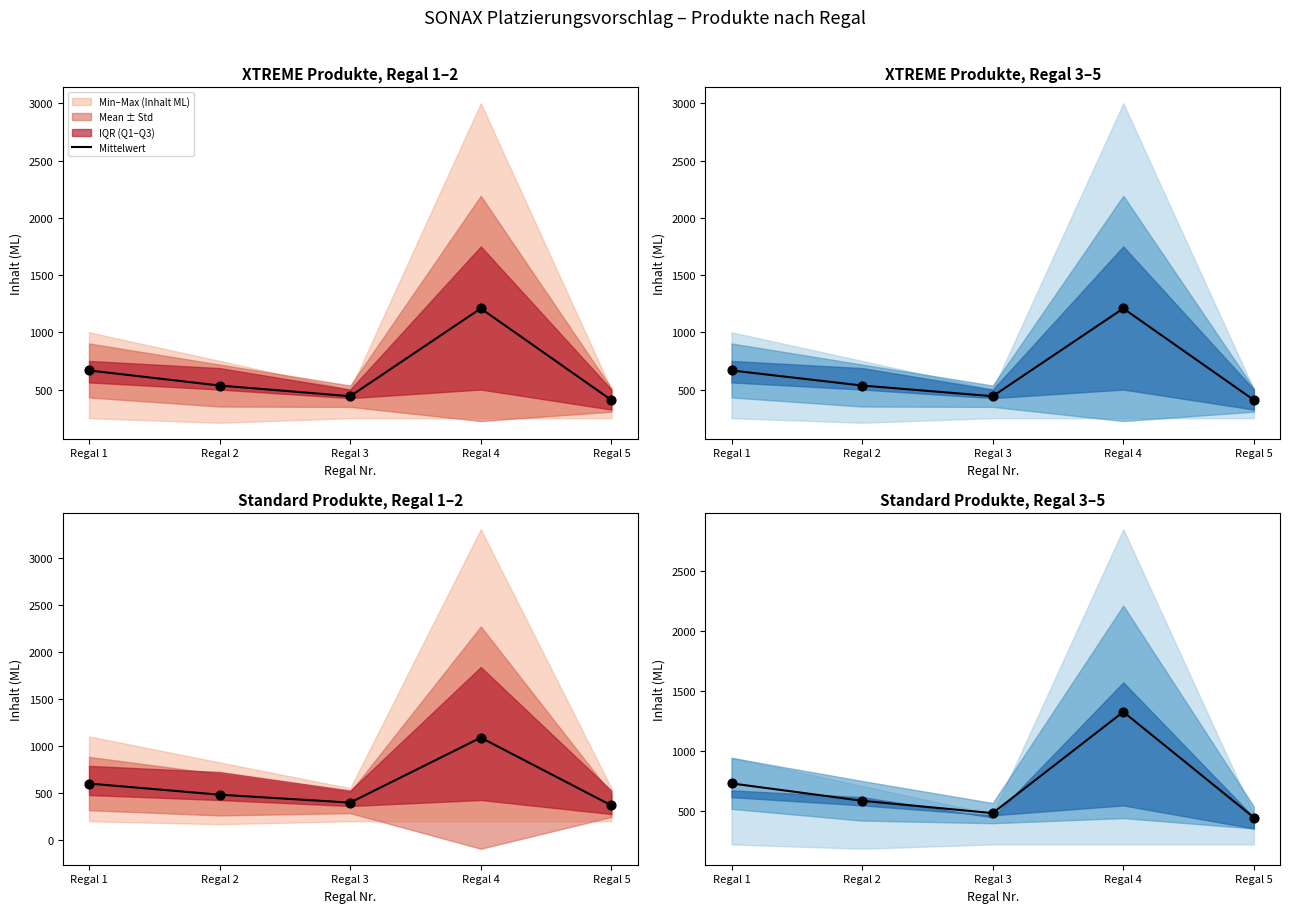

What is the change in value from Regal 3 to Regal 4?

+843.3